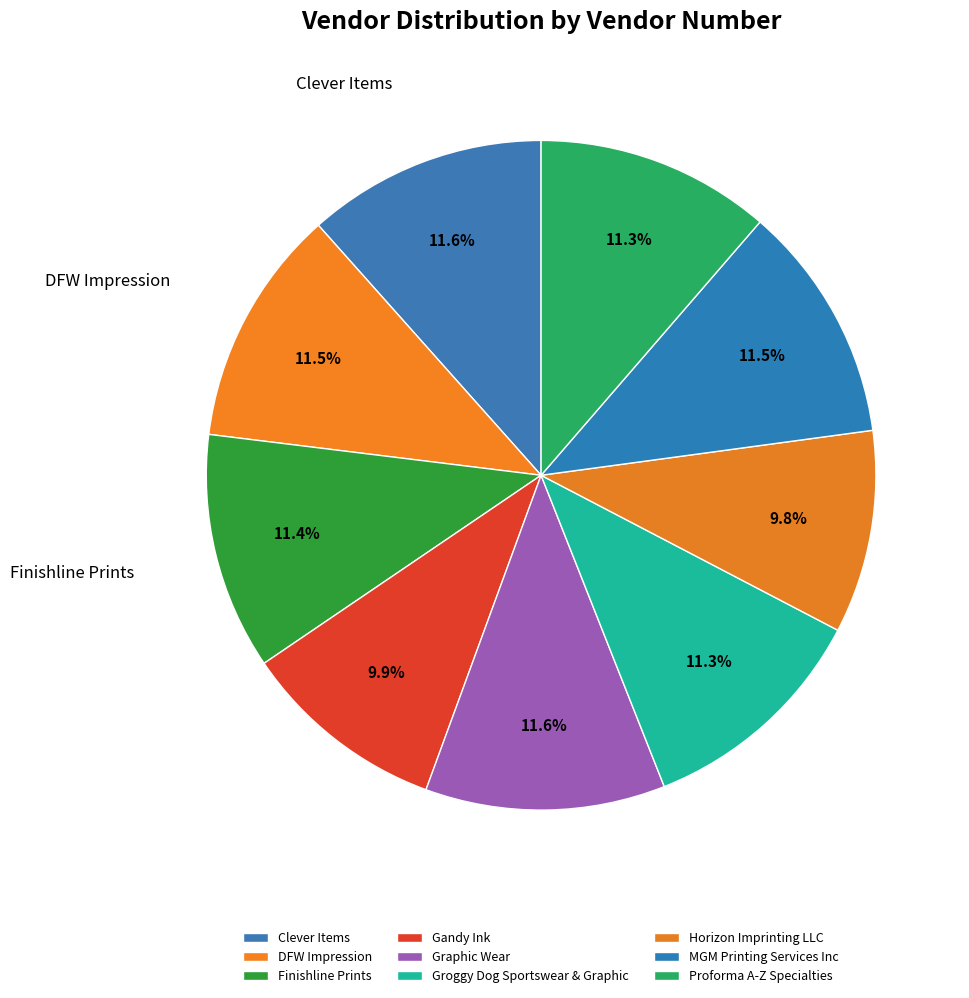

Count the number of slices in the pie.

9